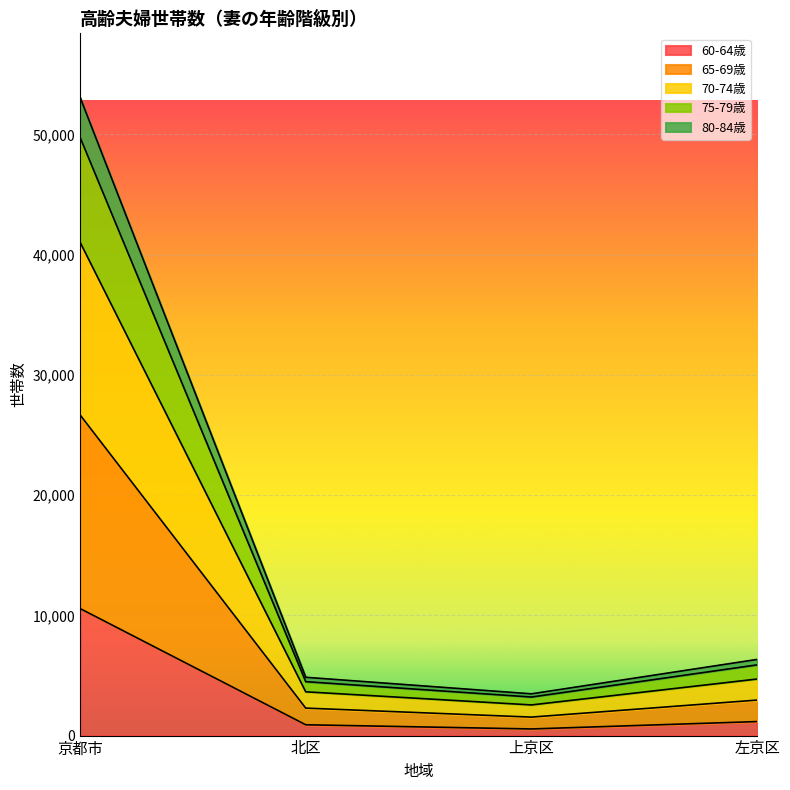

At which category is the sum across all series the highest?

京都市